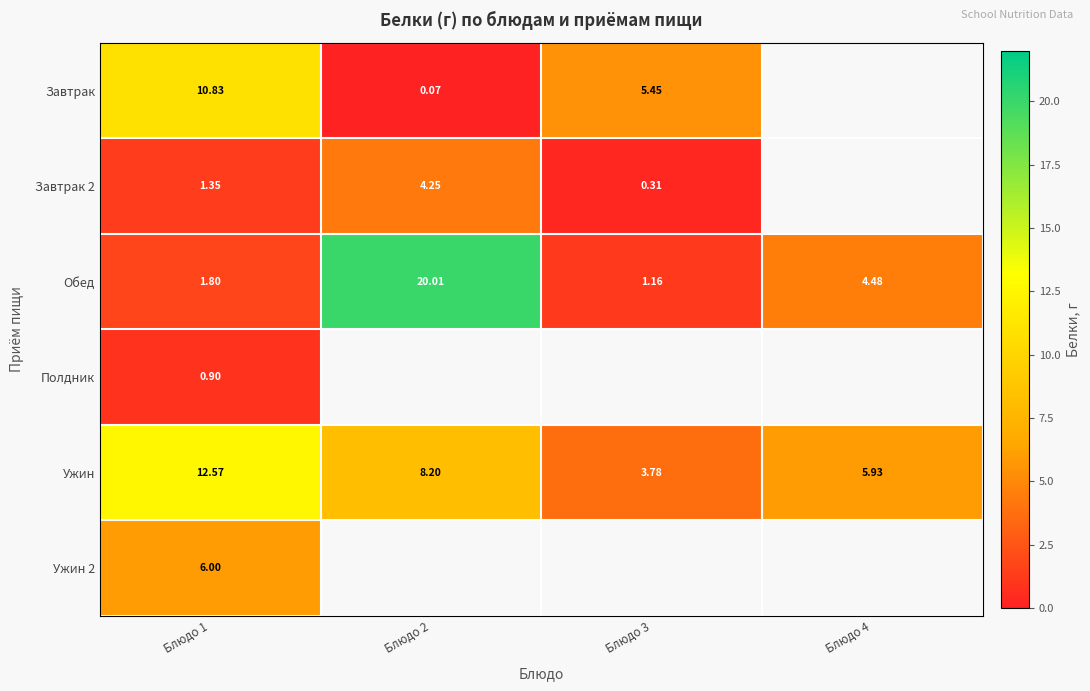

Rank the series at Блюдо 1 from lowest to highest value.

Полдник, Завтрак 2, Обед, Ужин 2, Завтрак, Ужин